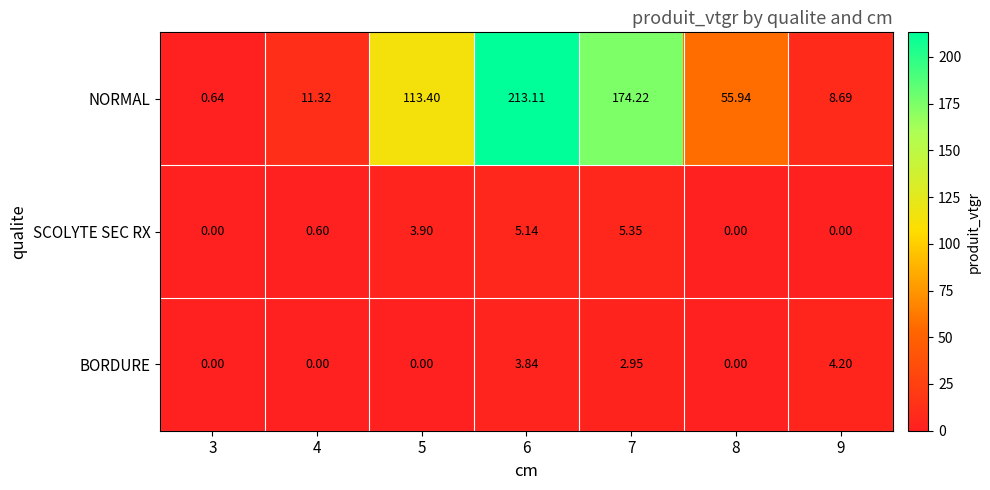

Which series has the widest spread of values?

NORMAL